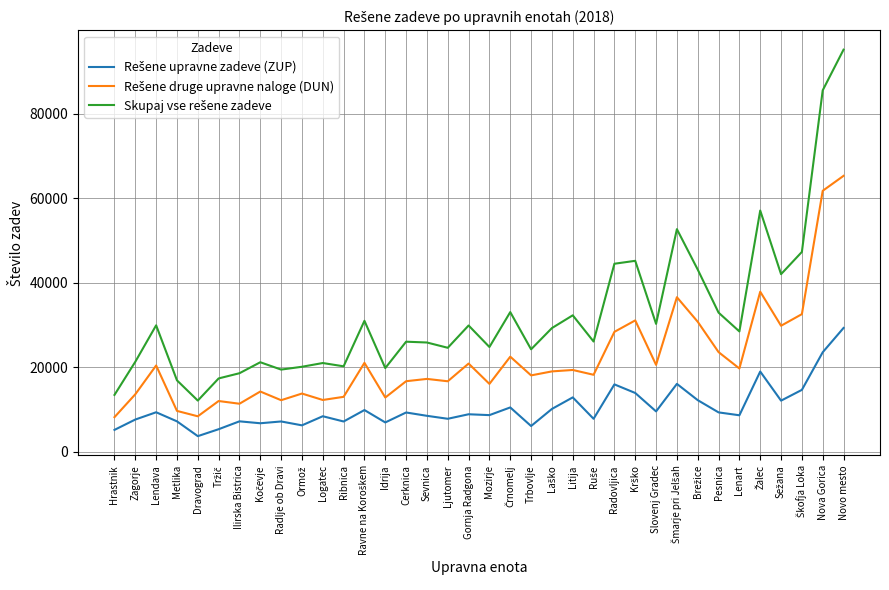

What is the spread (max minus min) of values at Radovljica?

28569